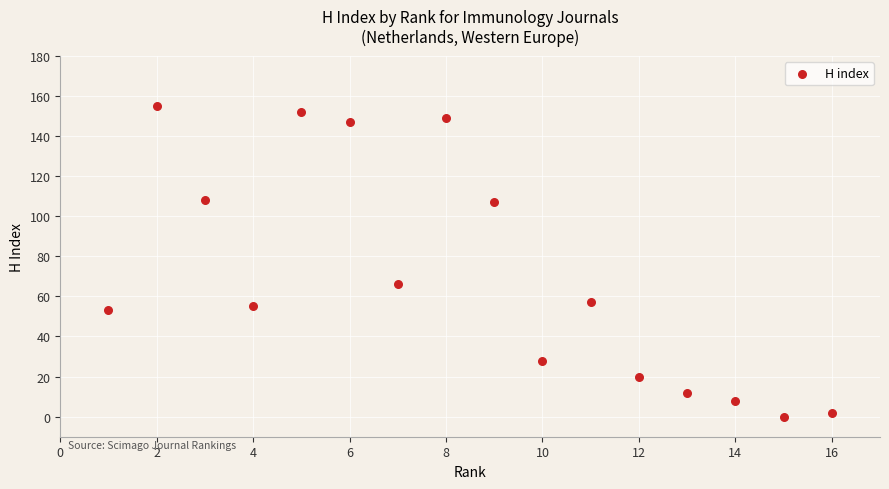

What Y value in the scatter plot is closest to 77?

66